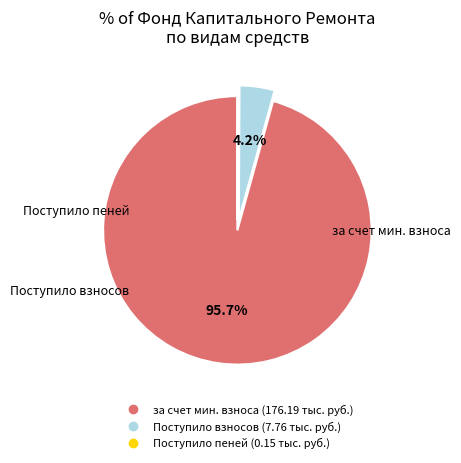

Does any single category account for the majority?

Yes